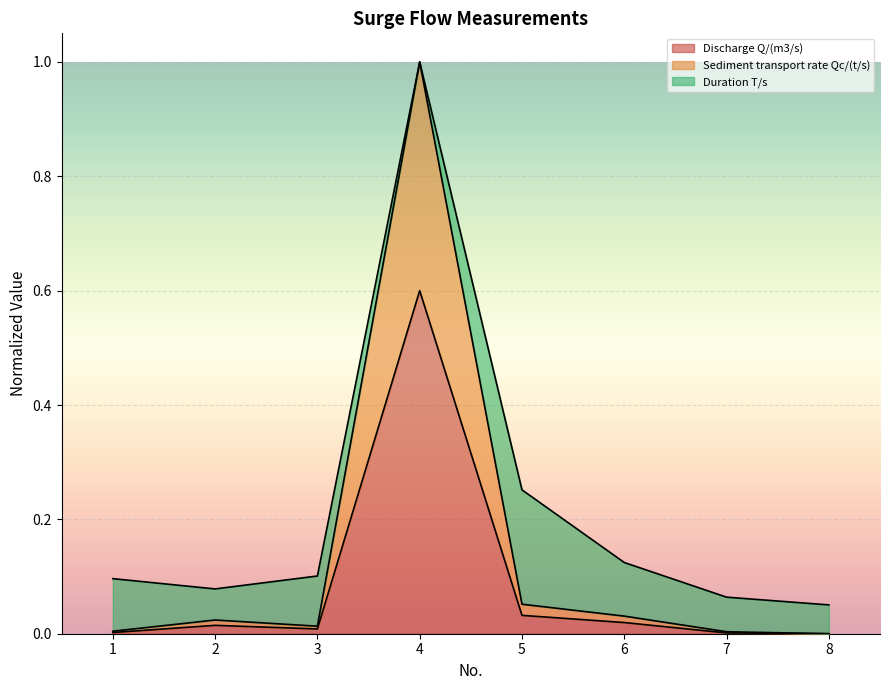

Which series has the widest spread of values?

Sediment transport rate Qc/(t/s)